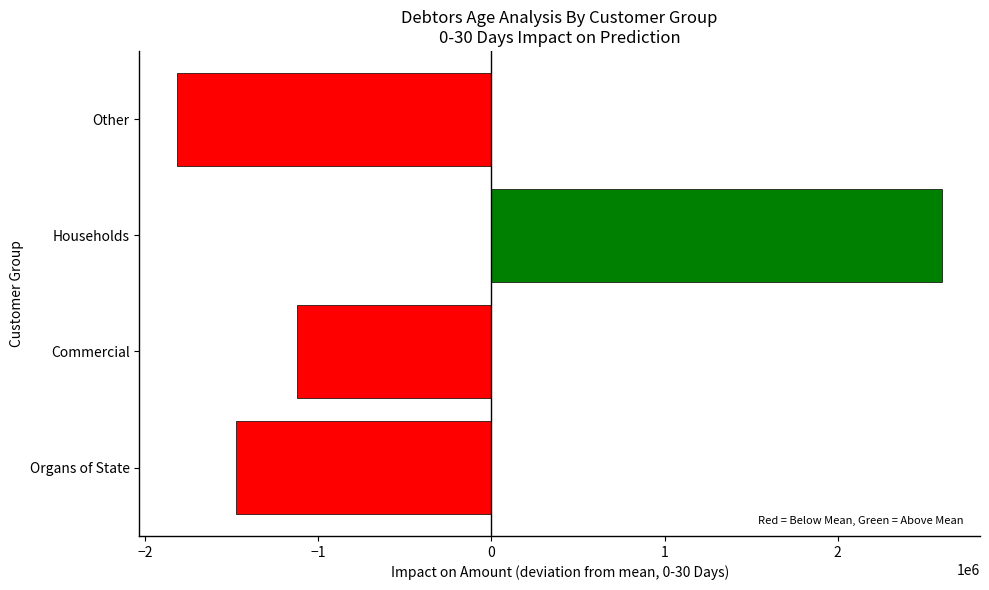

What is the difference between the values at Other and Households?

4417053.0